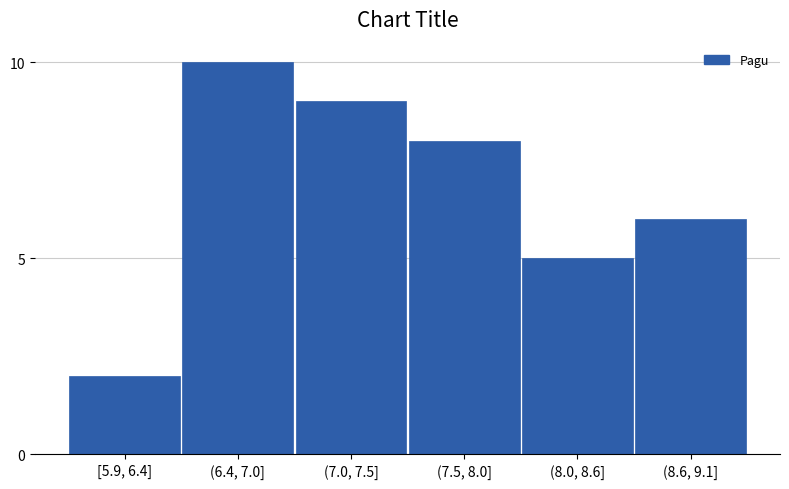

Reading left to right, transcribe all the data shown in this chart.

2	10	9	8	5	6